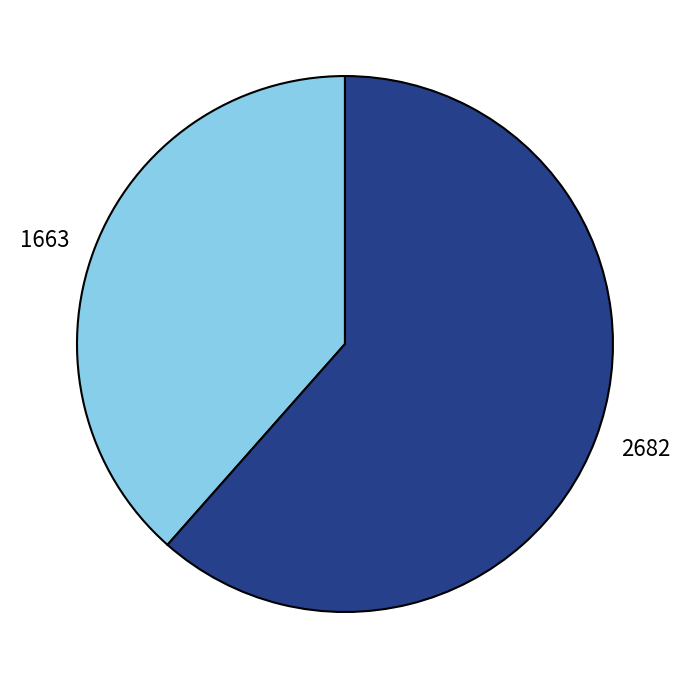

True or false: 1663 accounts for 51% of the total.

False